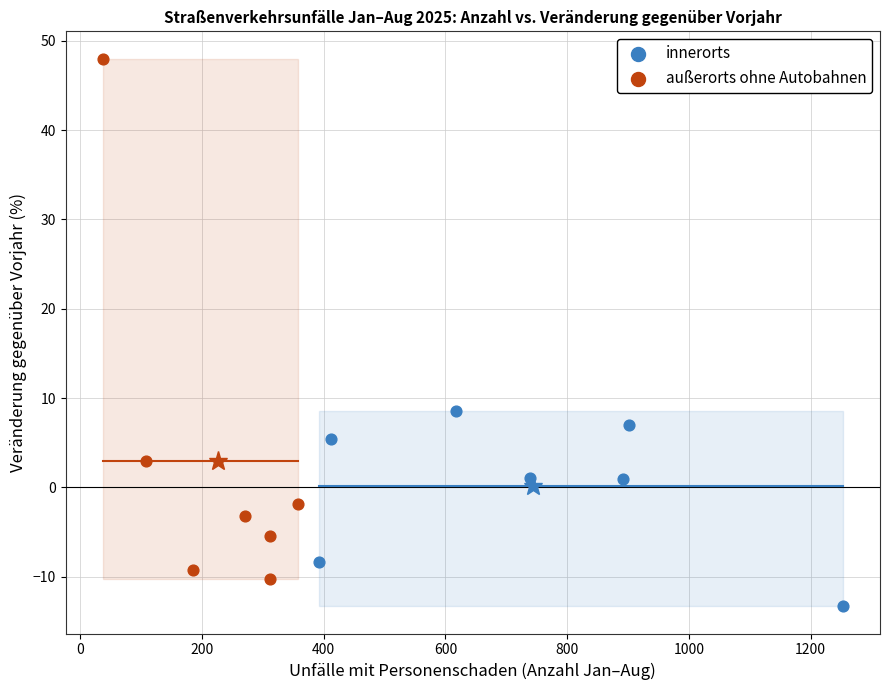

Which series contains the lowest Y value?

innerorts